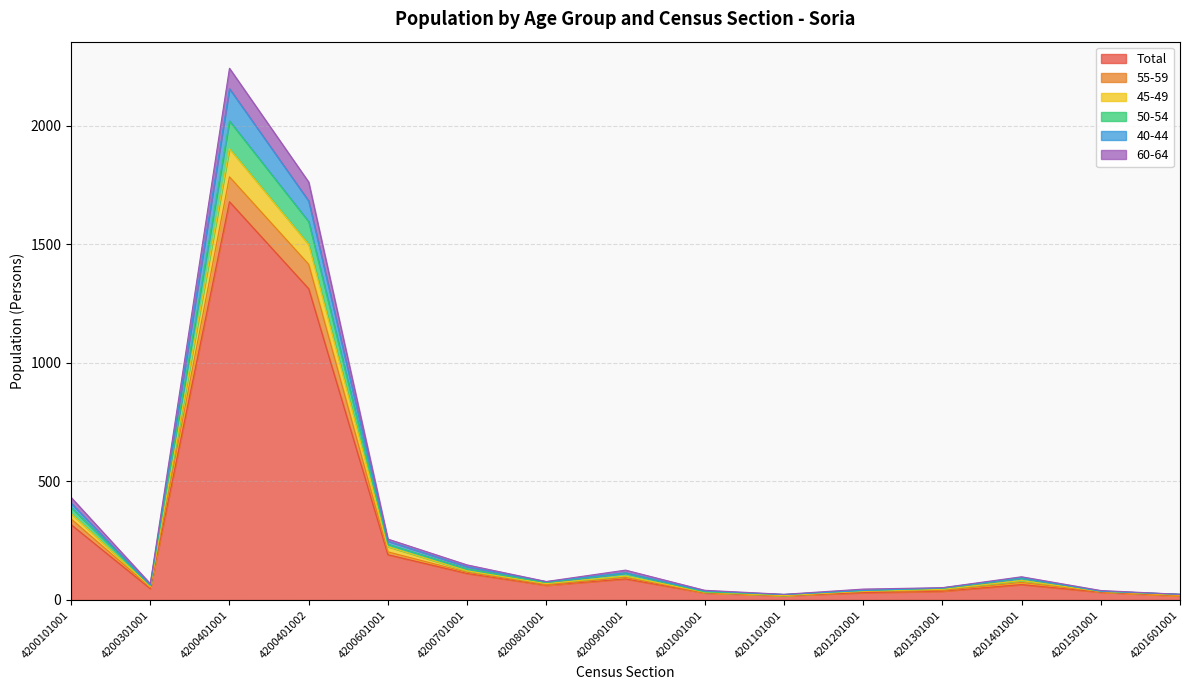

At which label does Total reach its peak?

4200401001